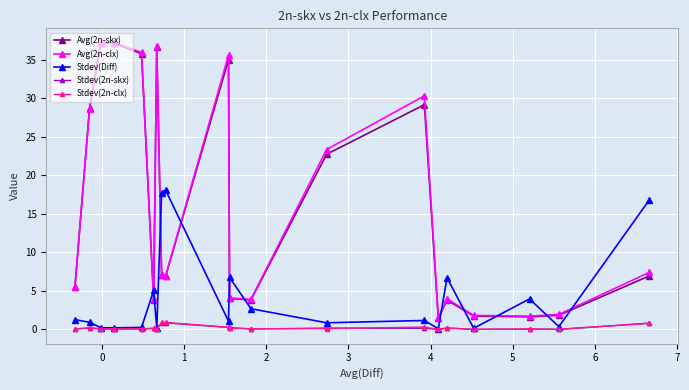

How many distinct data groups are displayed?

5